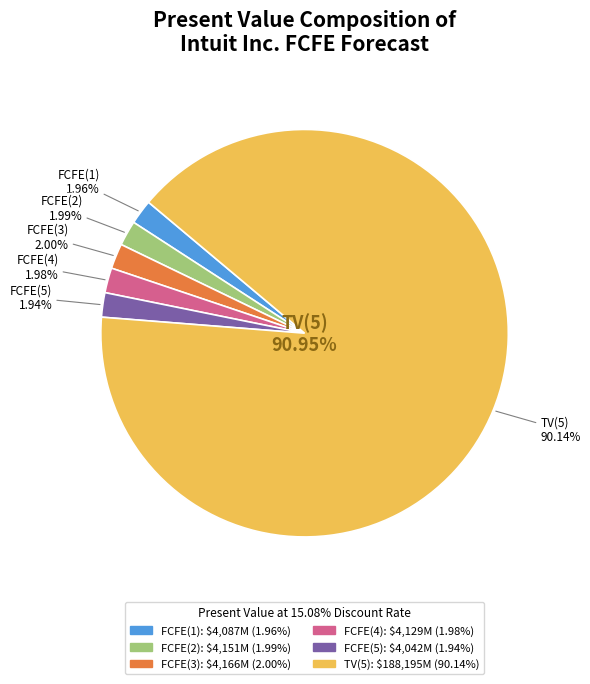

What is the ratio of the value at FCFE(5) to the value at FCFE(1)?

1.0